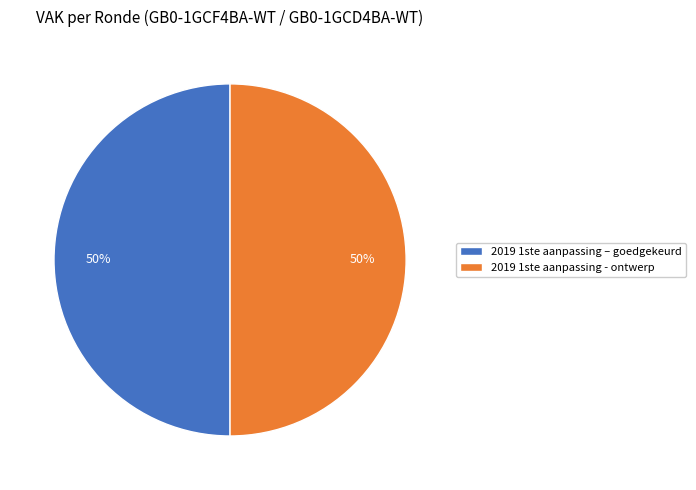

Count the number of slices in the pie.

2